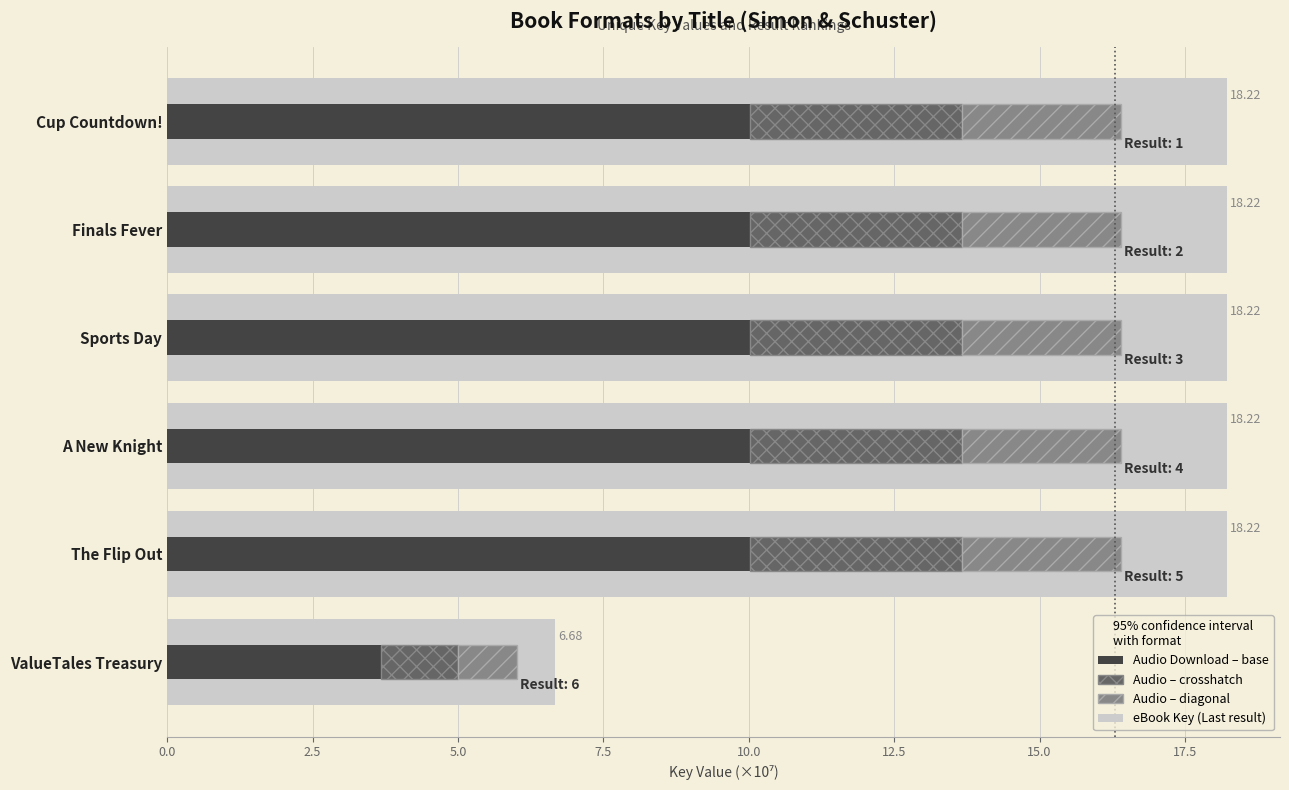

How many values in the eBook (Key/1e7) series exceed 18?

5